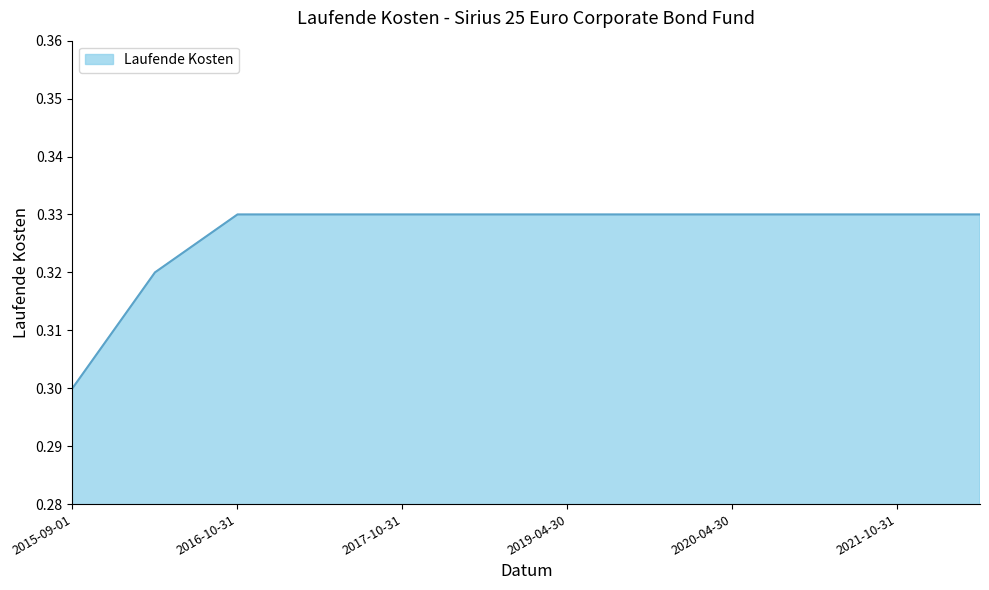

How many lines are shown in the chart?

1